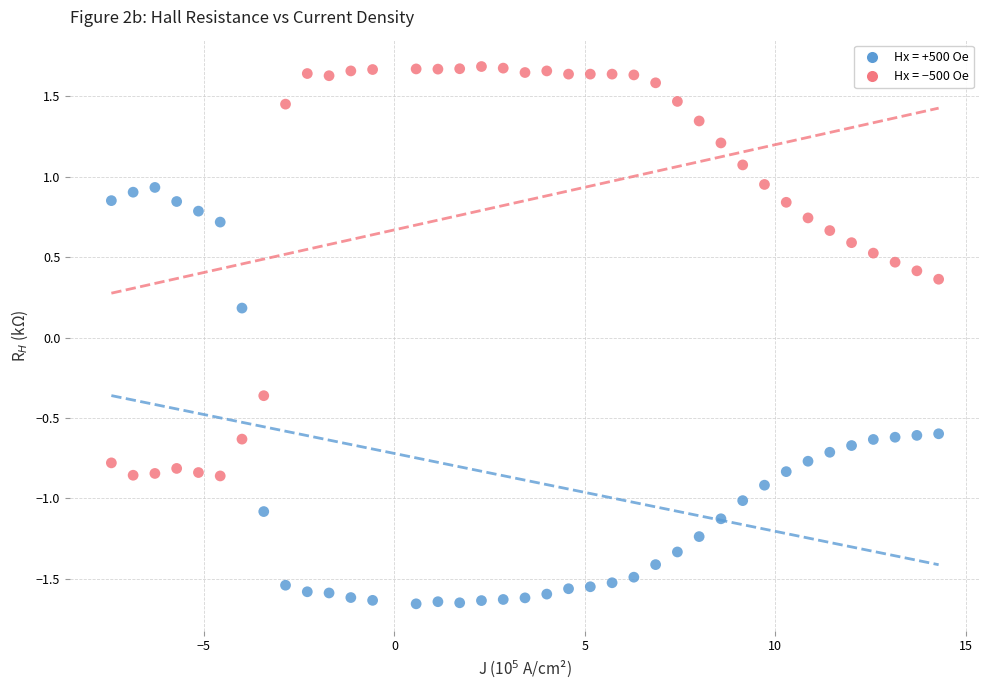

Across all data points, what is the range of Y values (max minus min)?

3.3